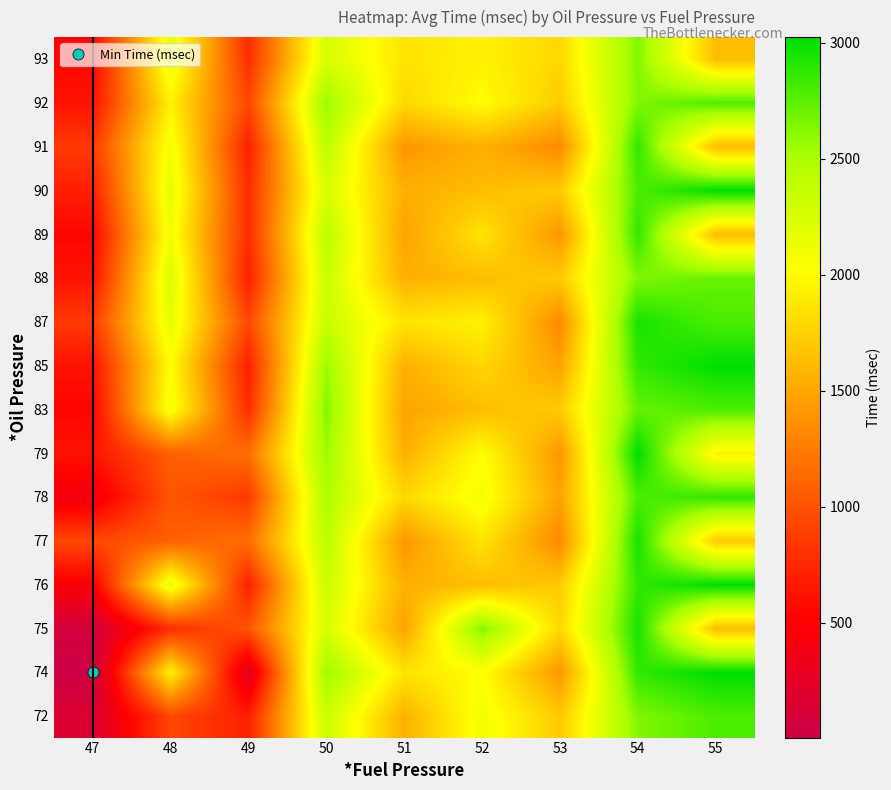

Between 49 and 50, which is larger?

50